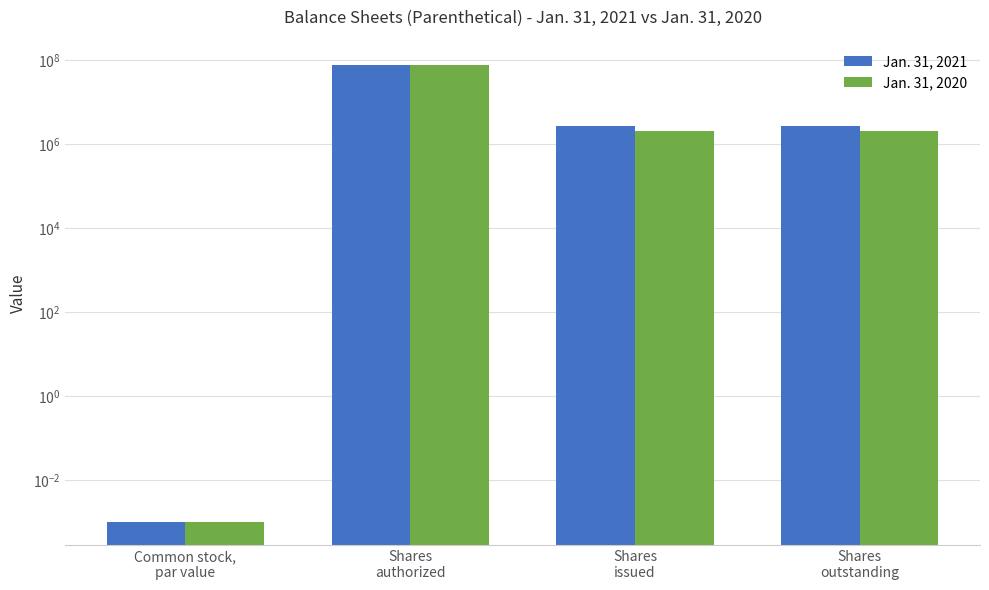

Rank the categories by Jan. 31, 2020 value from highest to lowest.

Shares
authorized, Shares
issued, Shares
outstanding, Common stock,
par value